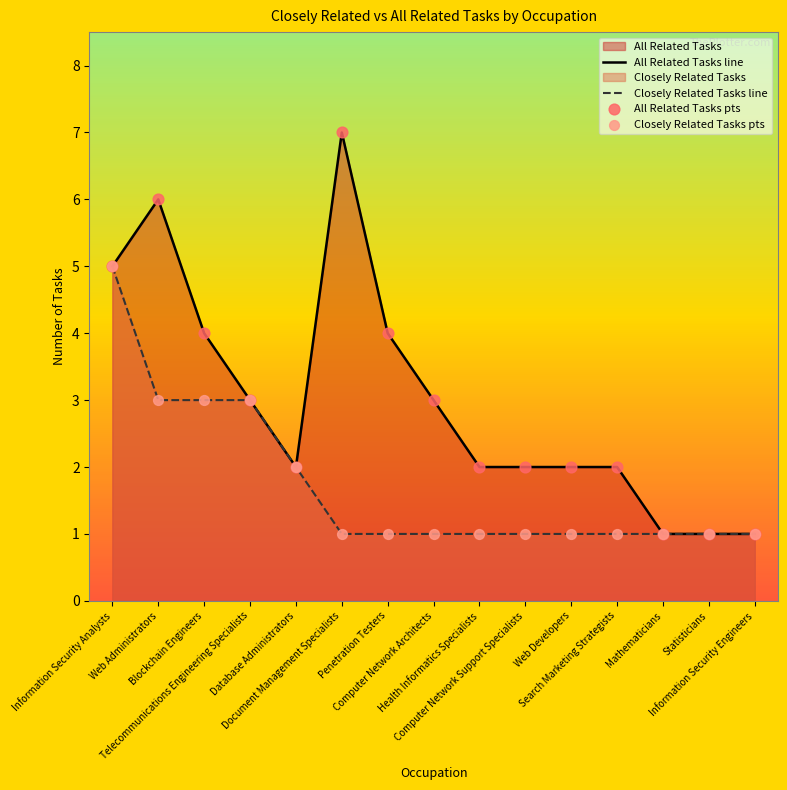

At which category is the sum across all series the highest?

Information Security Analysts